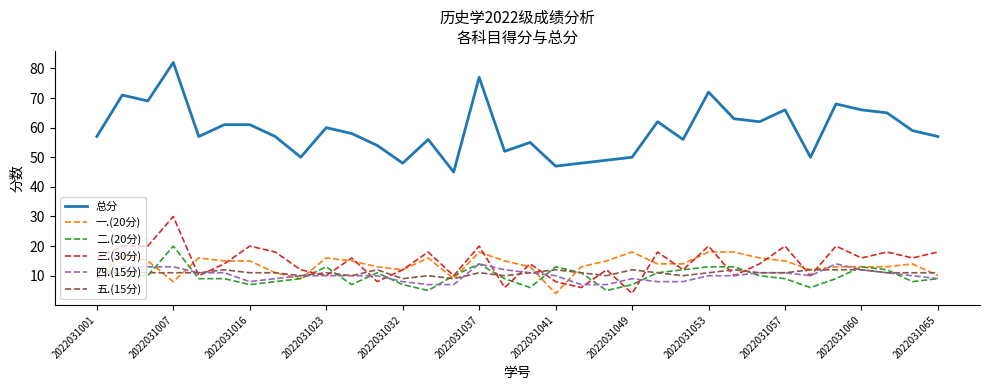

True or false: 二.(20分) and 总分 intersect in this chart.

False